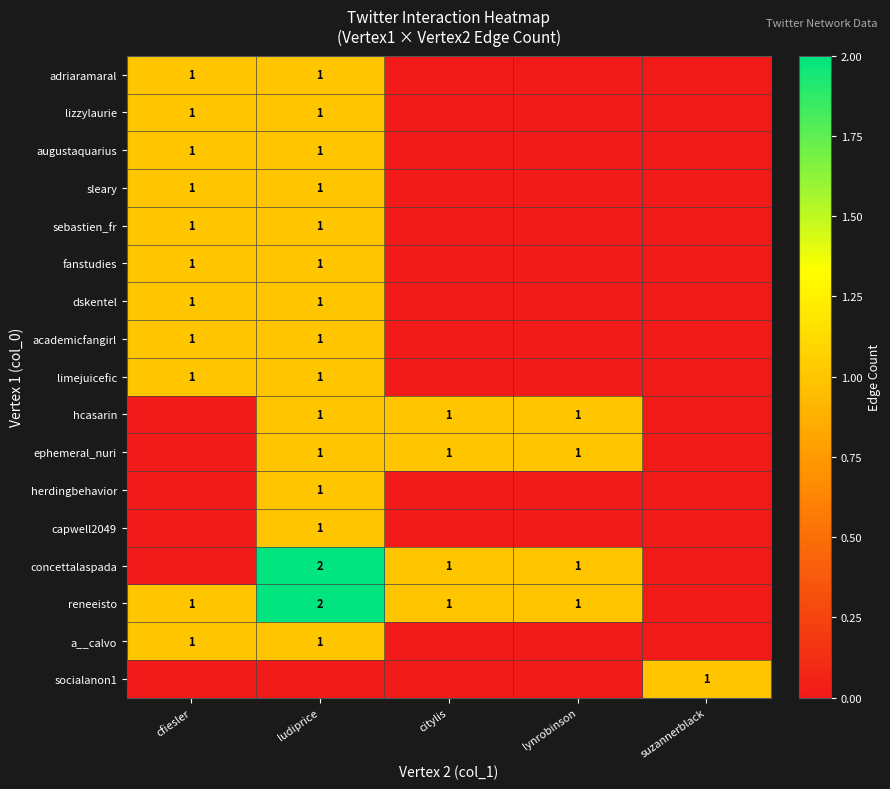

The value of reneeisto at citylis is 2. True or false?

False